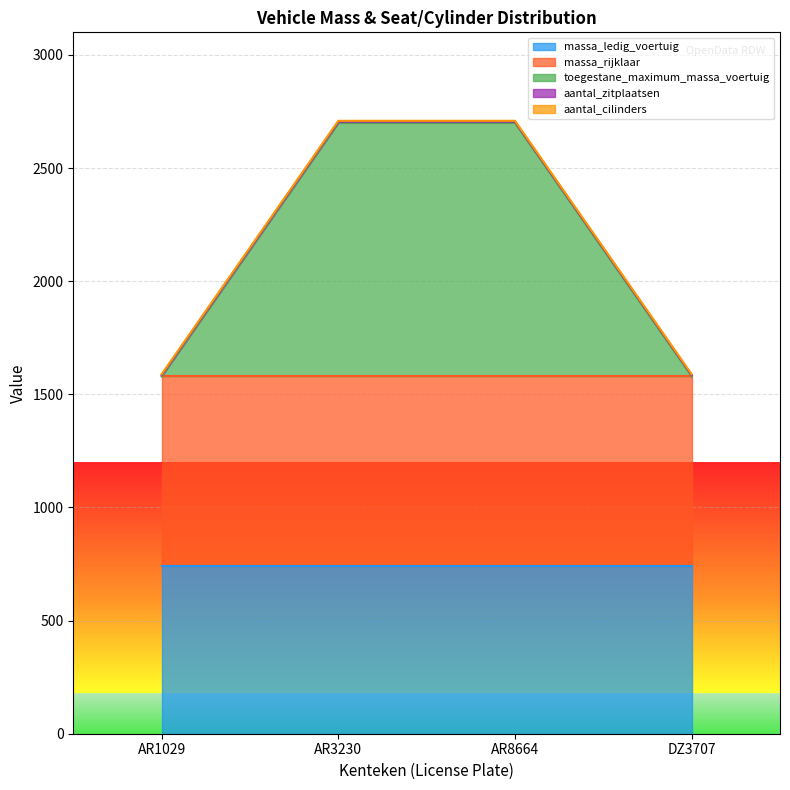

What position from the left is AR8664?

3